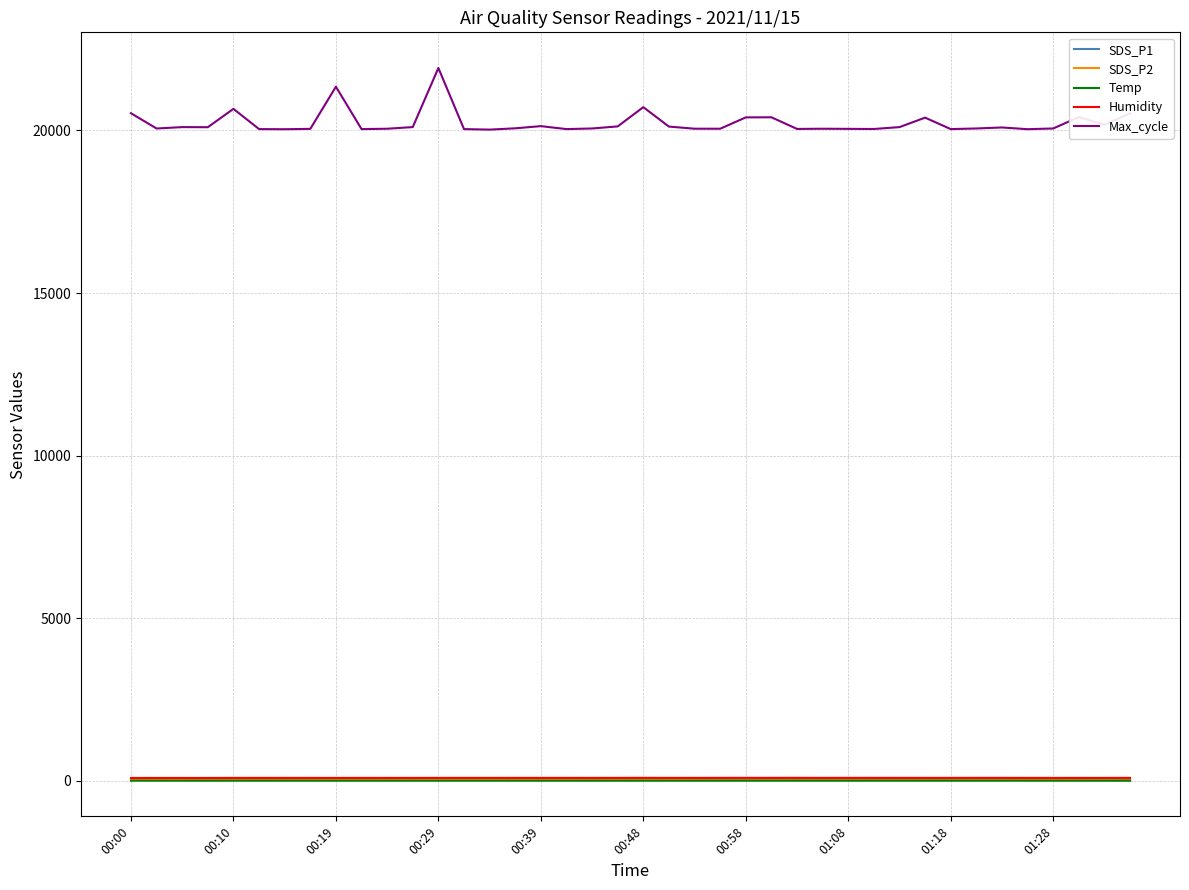

Which series has the largest range (max minus min)?

Max_cycle